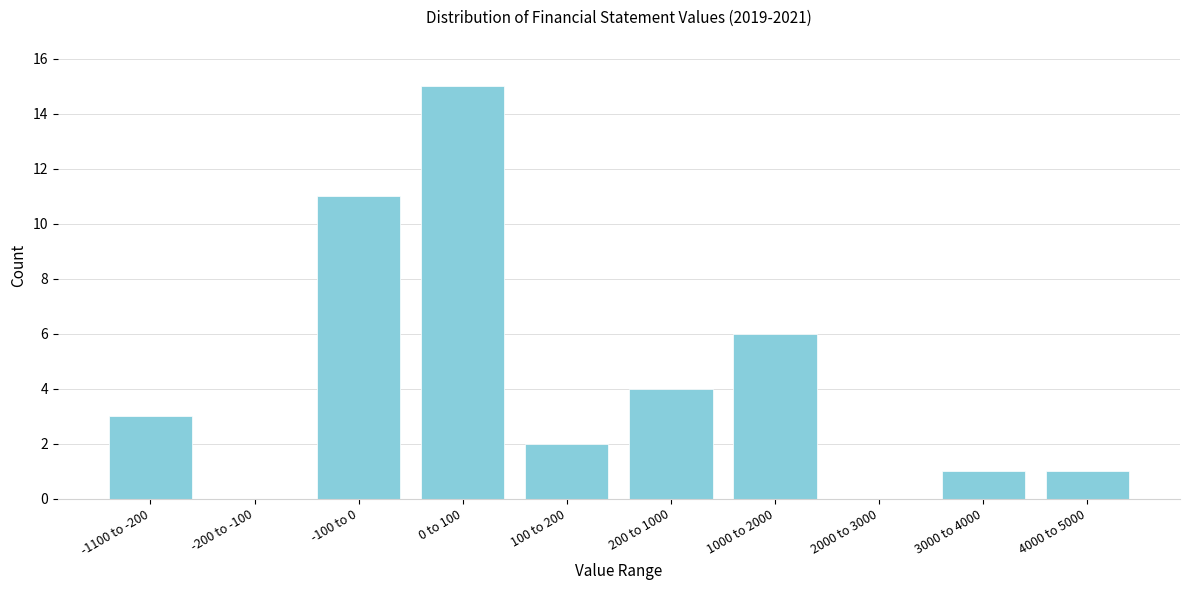

Reading left to right, extract all data points from this chart.

-1100 to -200=3	-200 to -100=0	-100 to 0=11	0 to 100=15	100 to 200=2	200 to 1000=4	1000 to 2000=6	2000 to 3000=0	3000 to 4000=1	4000 to 5000=1